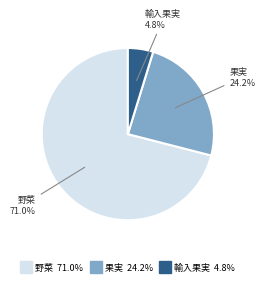

Rank the categories by value from highest to lowest.

野菜, 果実, 輸入果実